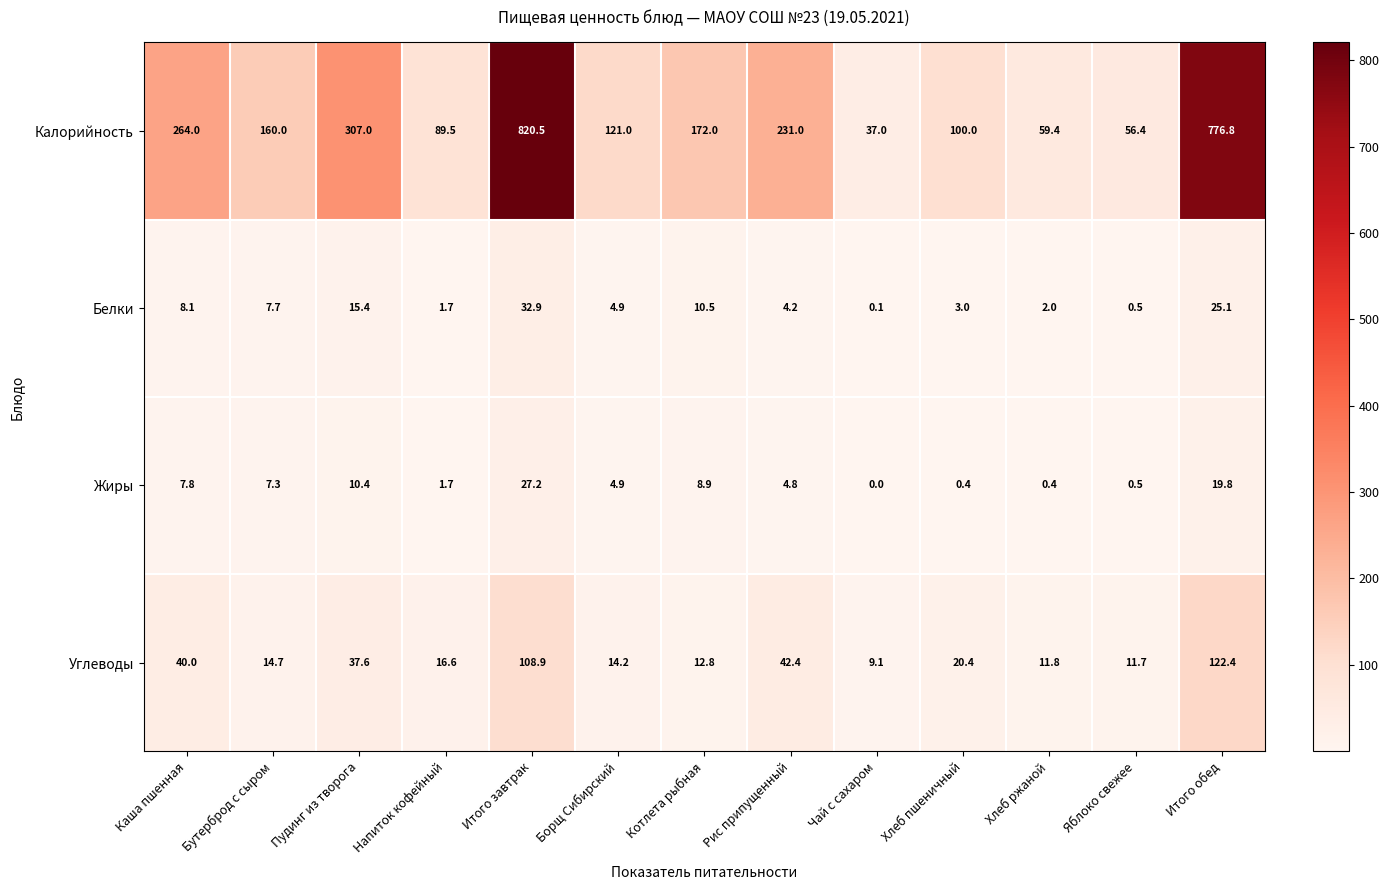

Which series changed the most between Пудинг из творога and Хлеб ржаной?

Калорийность